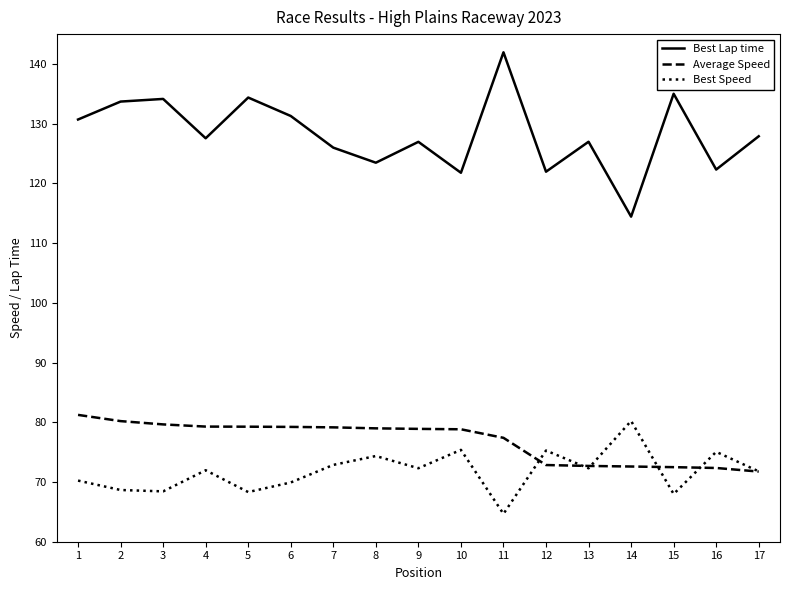

What is the difference between the Average Speed values at 16 and 7?

6.8